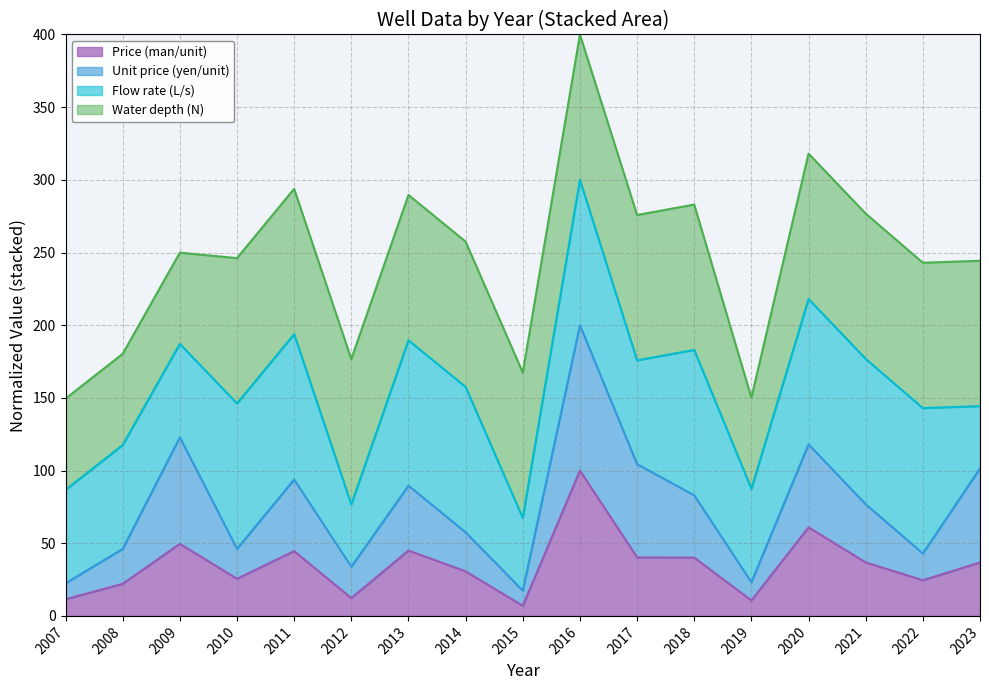

Which category has the highest value across all series?

2016